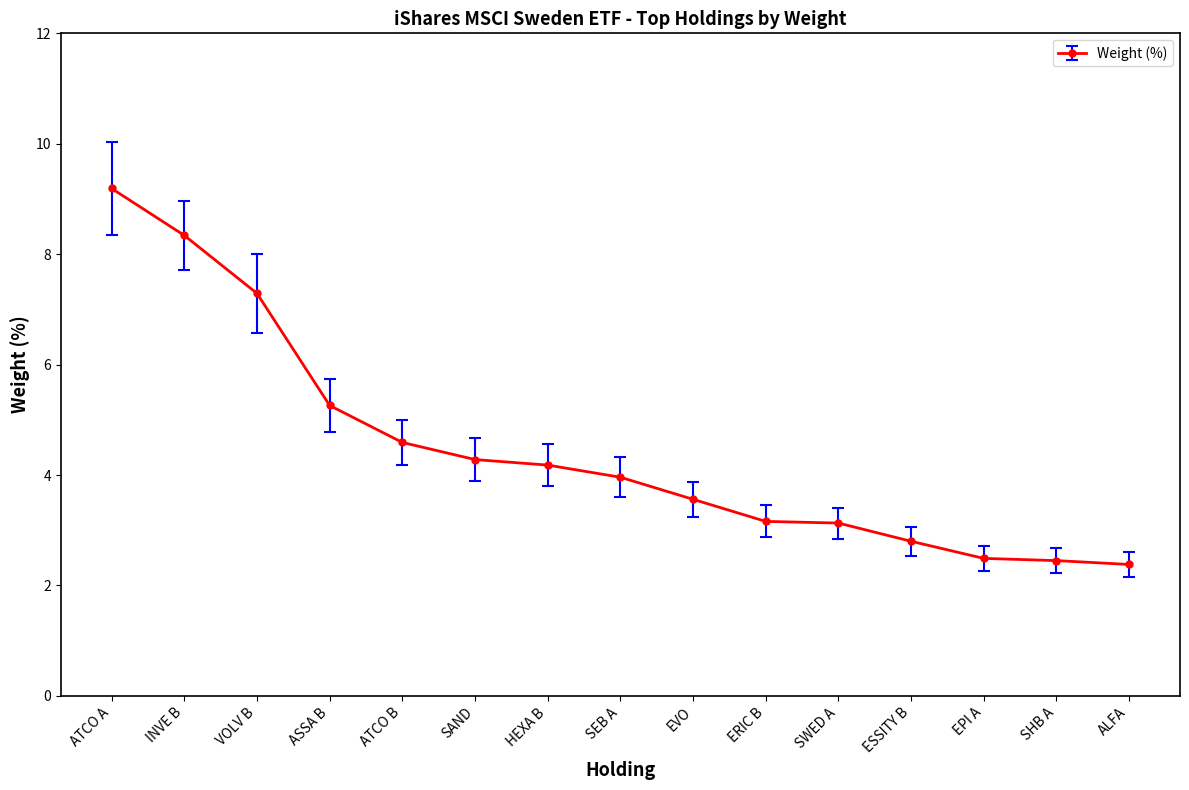

What is the minimum value shown in the chart?

2.4